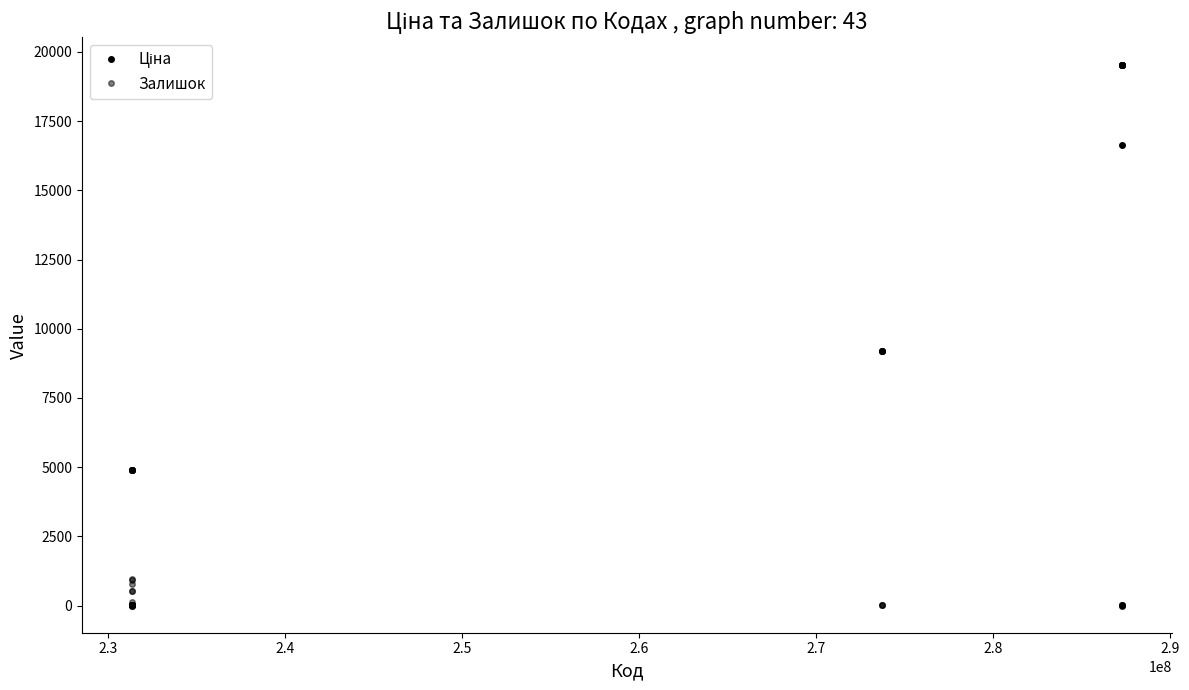

How many data points does each series have?

20